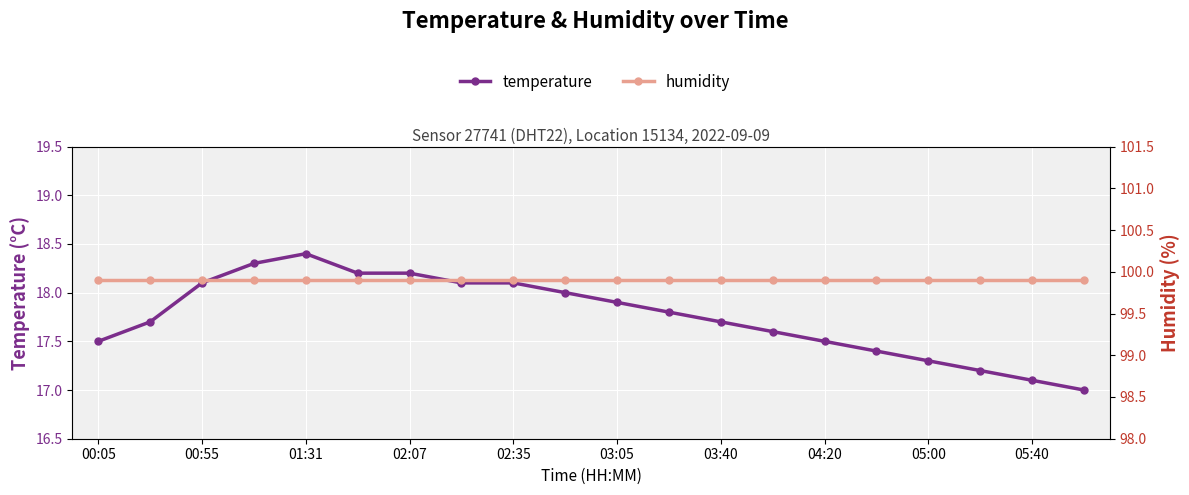

What value does the humidity series have at 19?

99.9